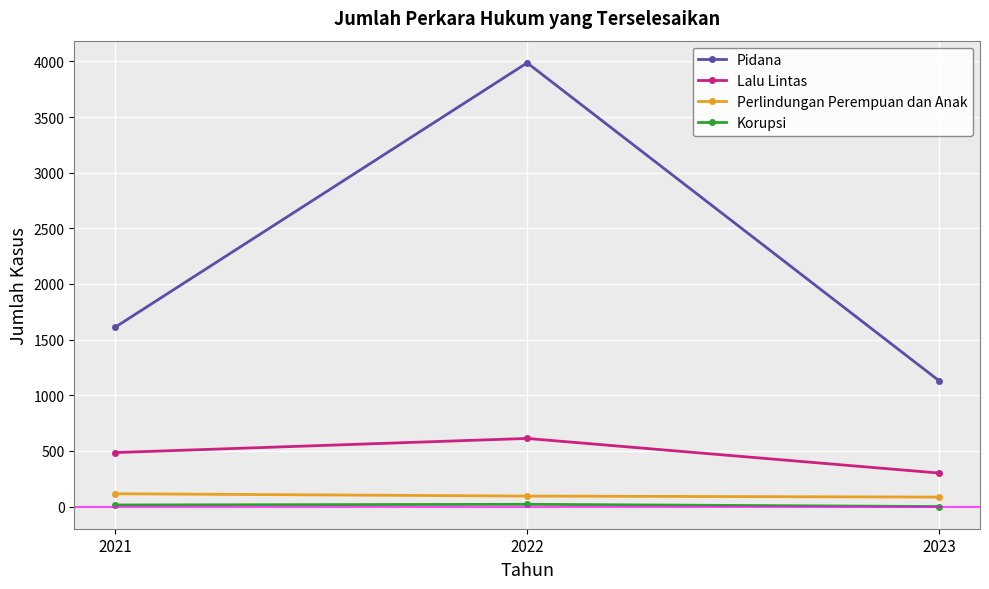

What is the average value of the Perlindungan Perempuan dan Anak series?

98